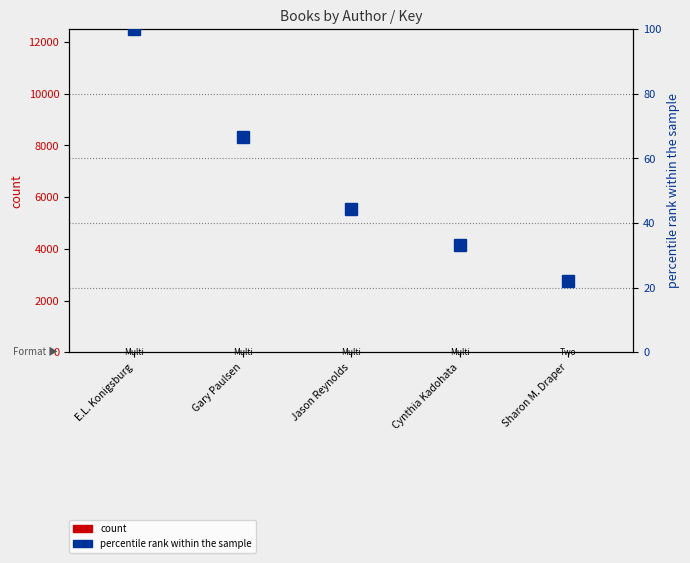

What is the difference between the maximum and second lowest values in the percentile rank within the sample series?

66.7